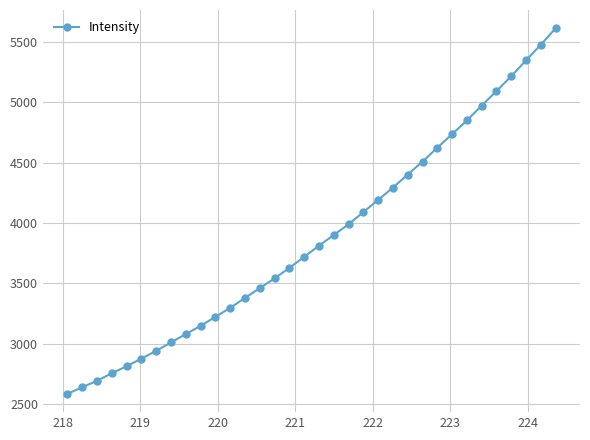

What is the maximum value shown in the chart?

5612.2